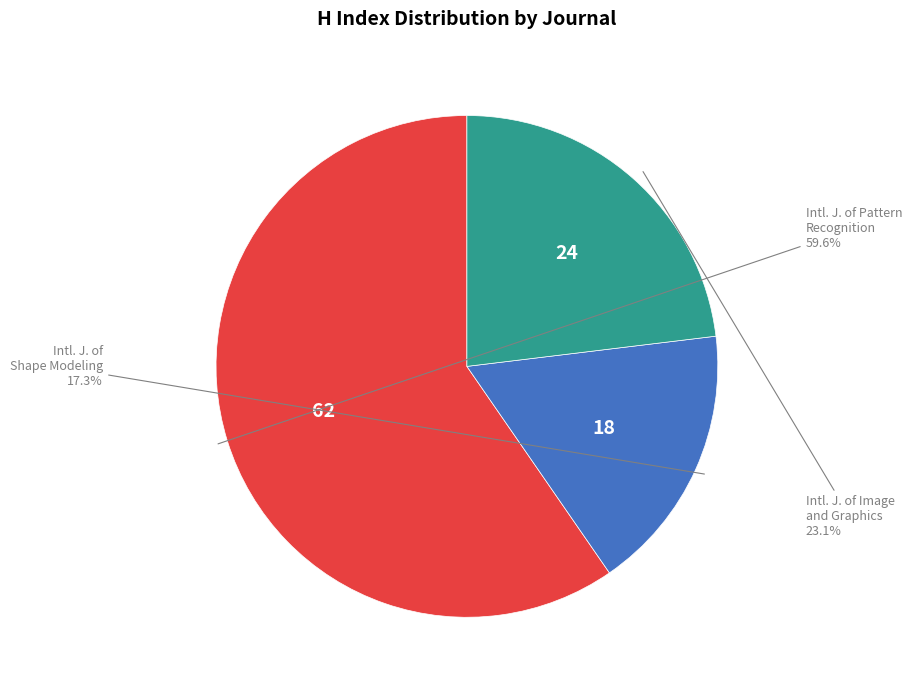

Is there any slice that represents more than half of the pie?

Yes